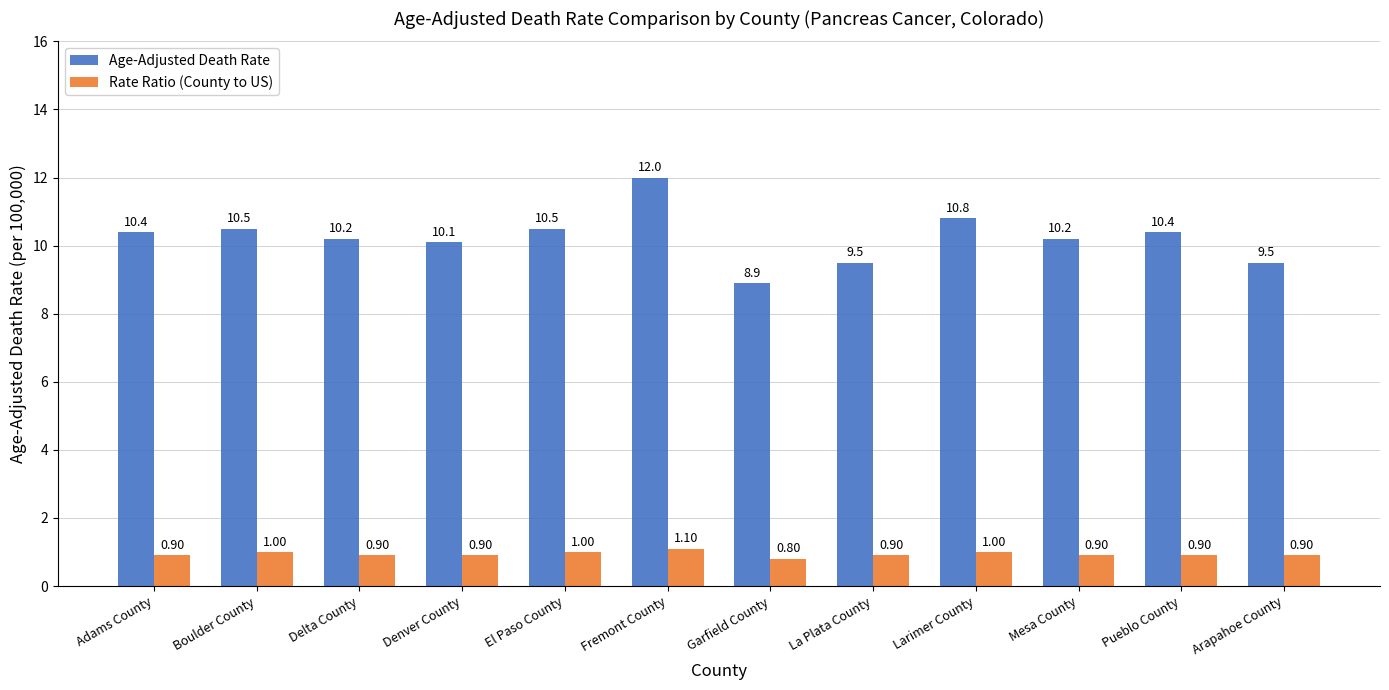

Does the chart contain any negative values?

No